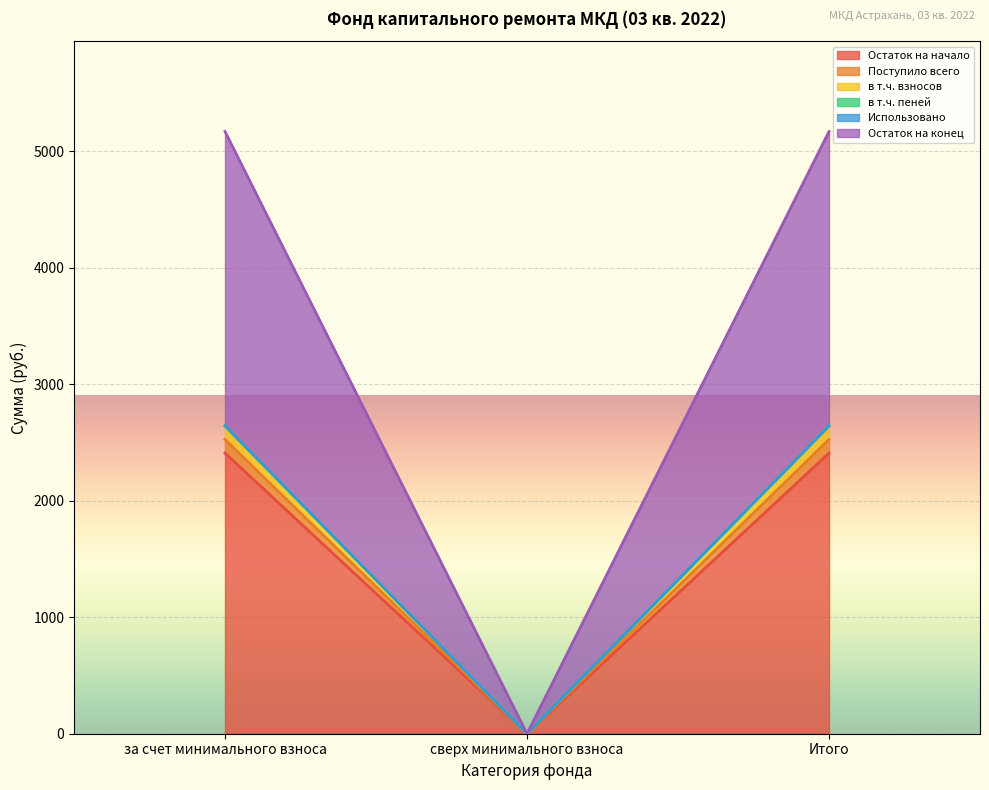

The value of Остаток на начало at сверх минимального взноса is 1163.2. True or false?

False